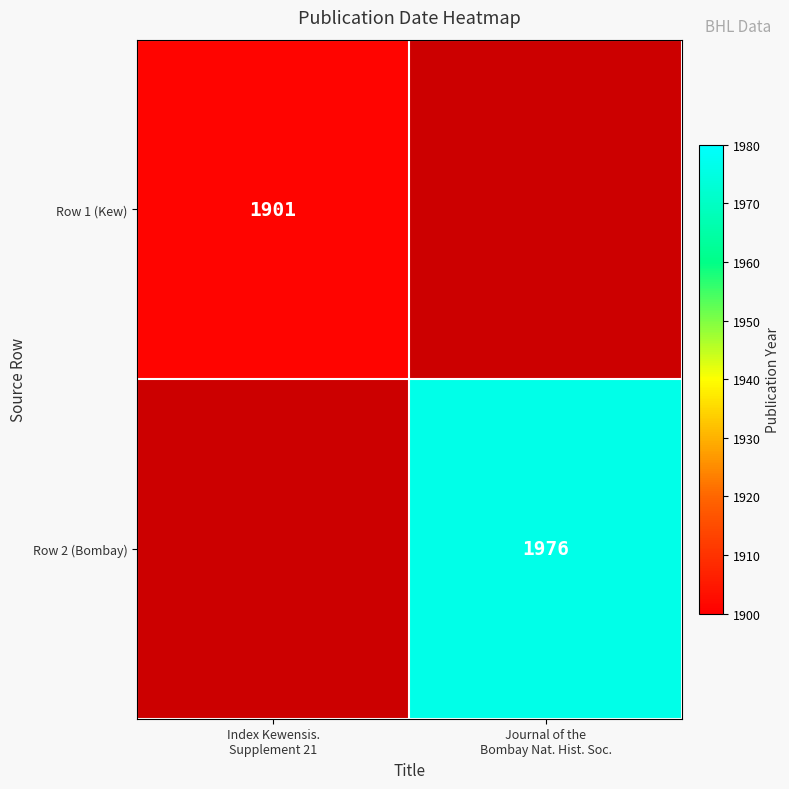

True or false: Row 2 (Bombay) has a value of 1976.0 at Journal of the Bombay Nat. Hist. Soc..

True